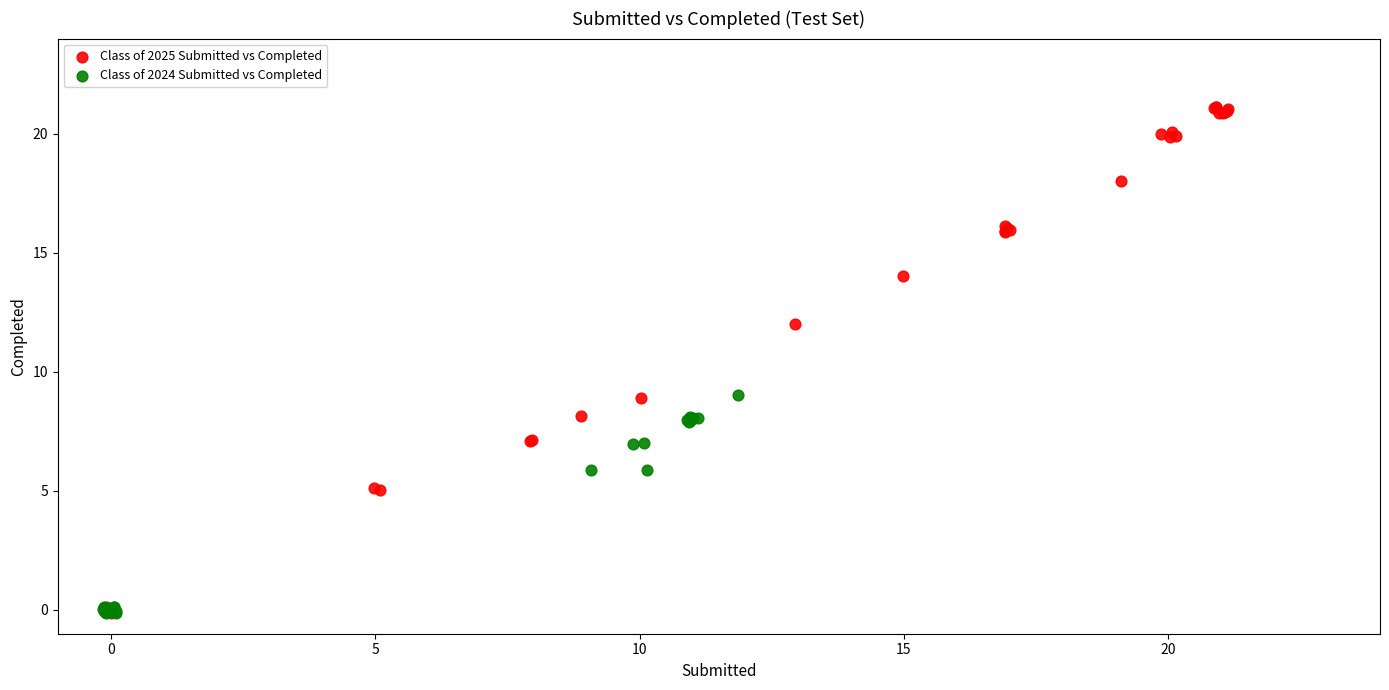

What are all the series names shown in the legend?

Class of 2025 Submitted vs Completed, Class of 2024 Submitted vs Completed